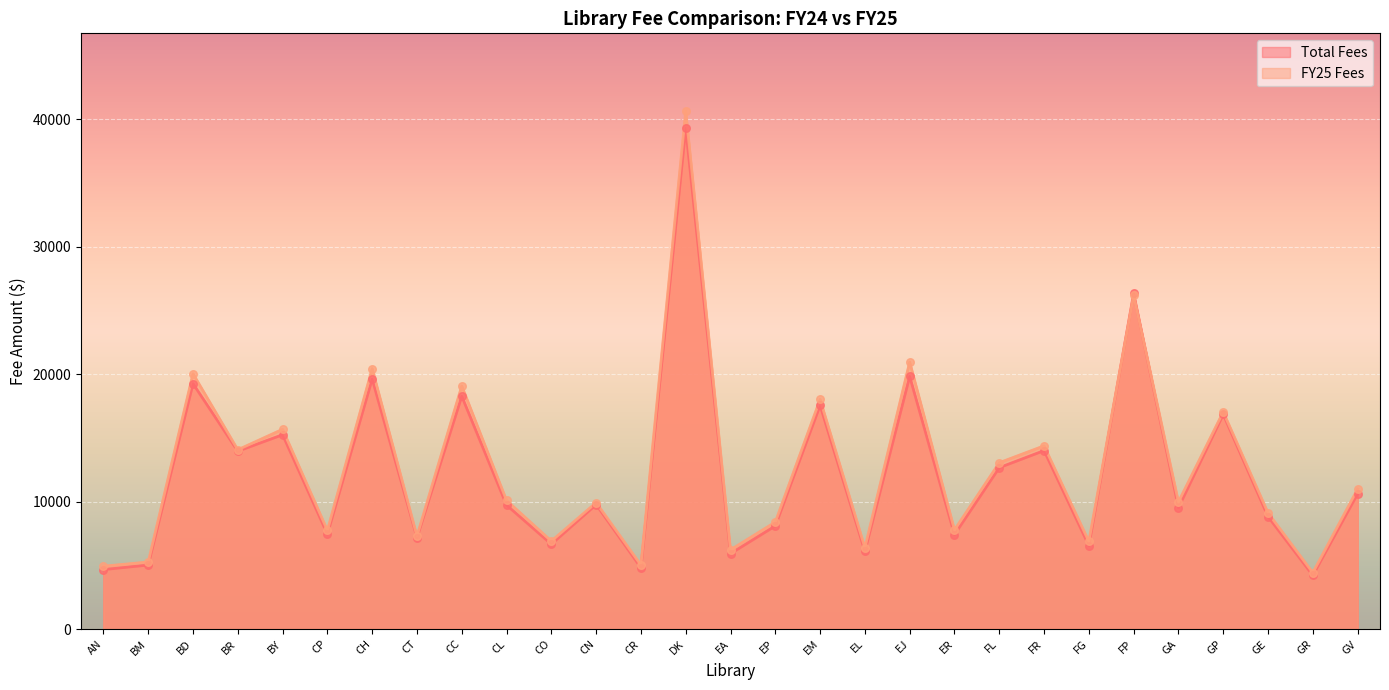

Which series has the largest Y range (max minus min)?

FY25 Fees